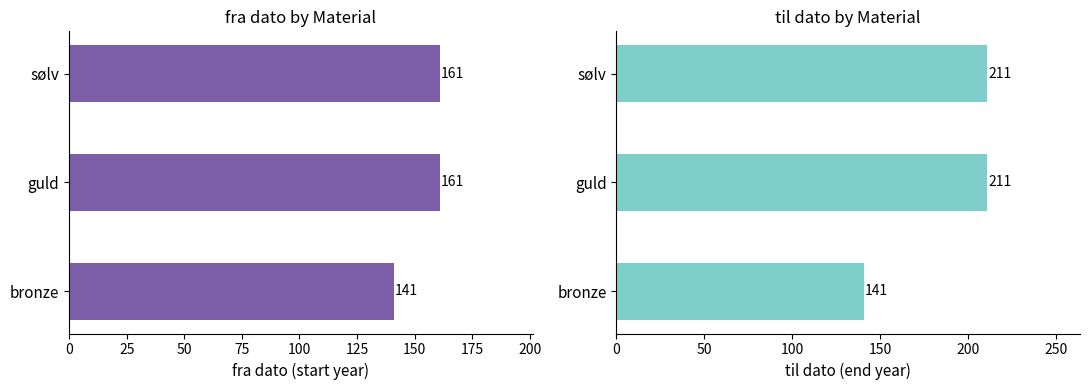

Which series changed the most between 0 and 25?

til dato